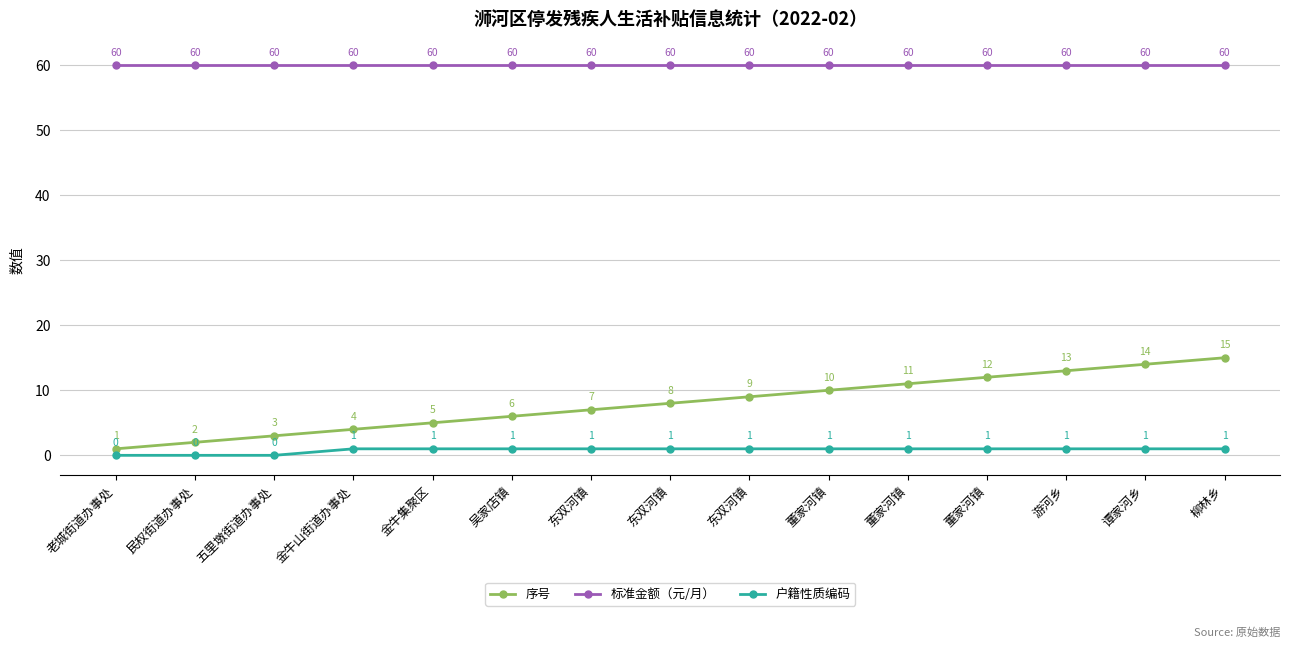

What is the label of the 8th point from the right?

东双河镇